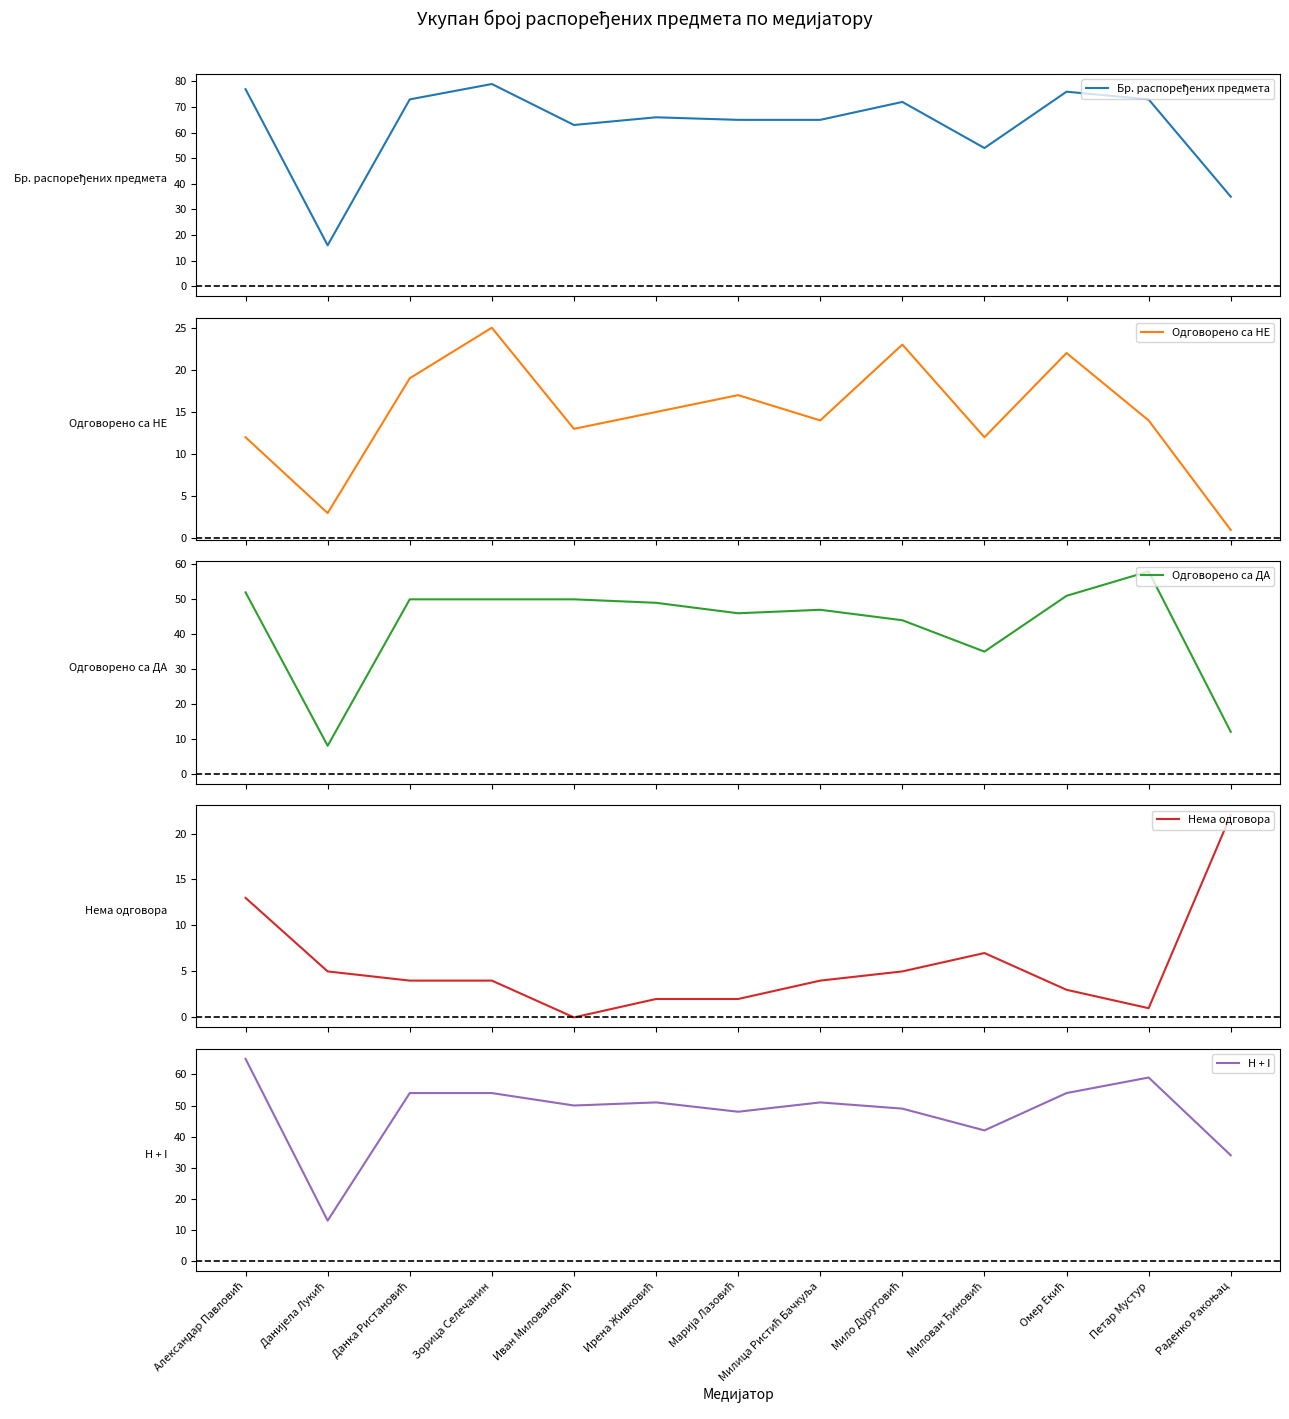

What is the difference between the H + I values at Раденко Ракоњац and Данијела Лукић?

21